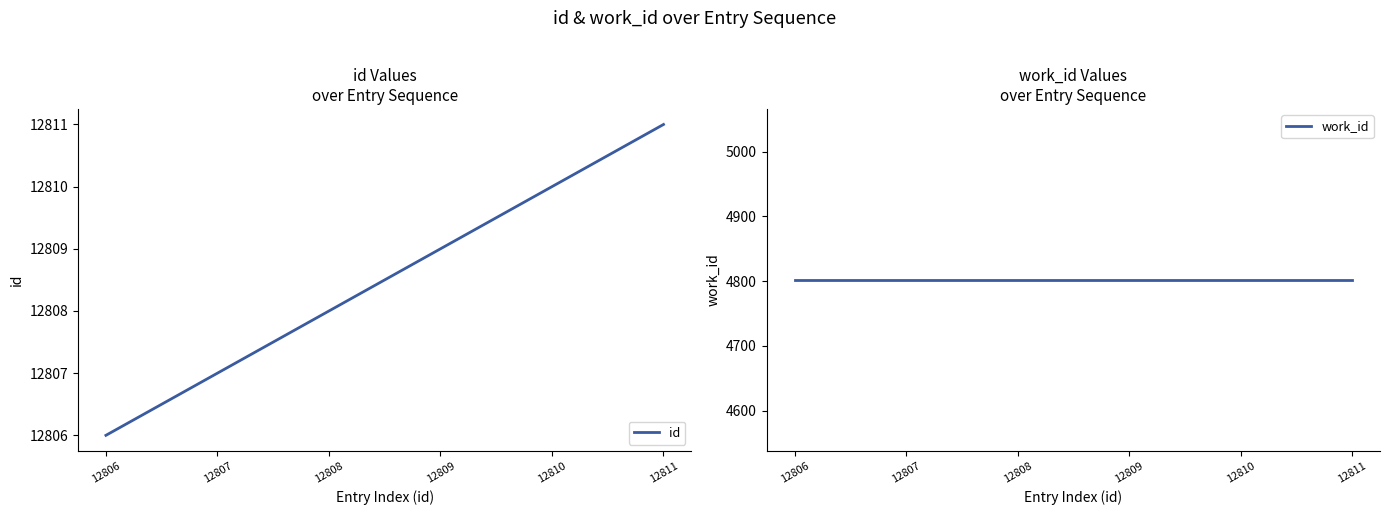

True or false: id and work_id intersect in this chart.

False